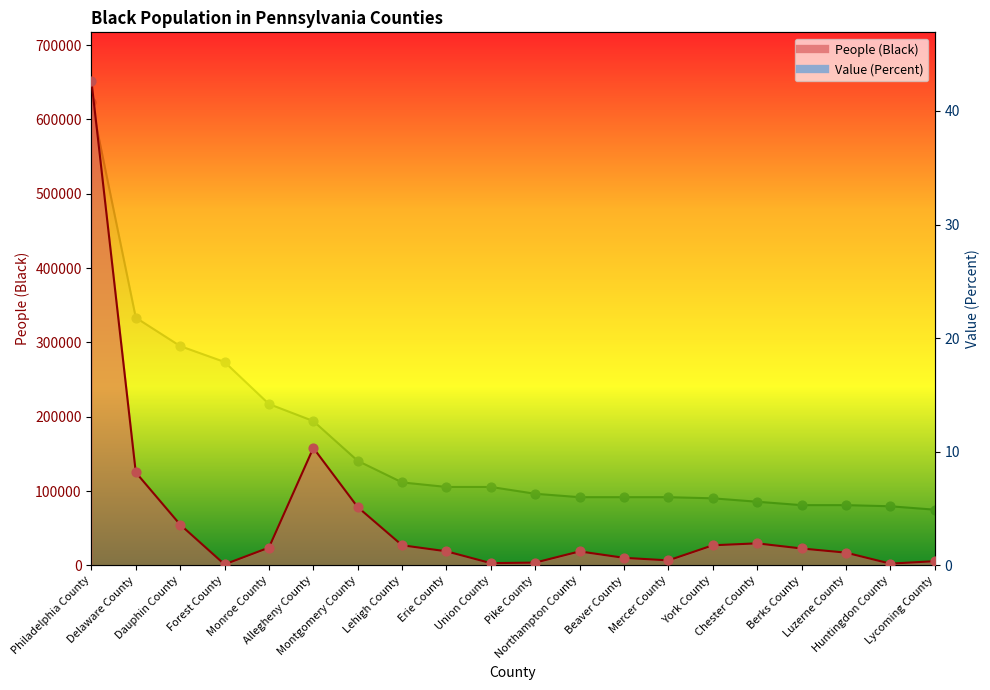

At how many categories does at least one series exceed 310157?

1